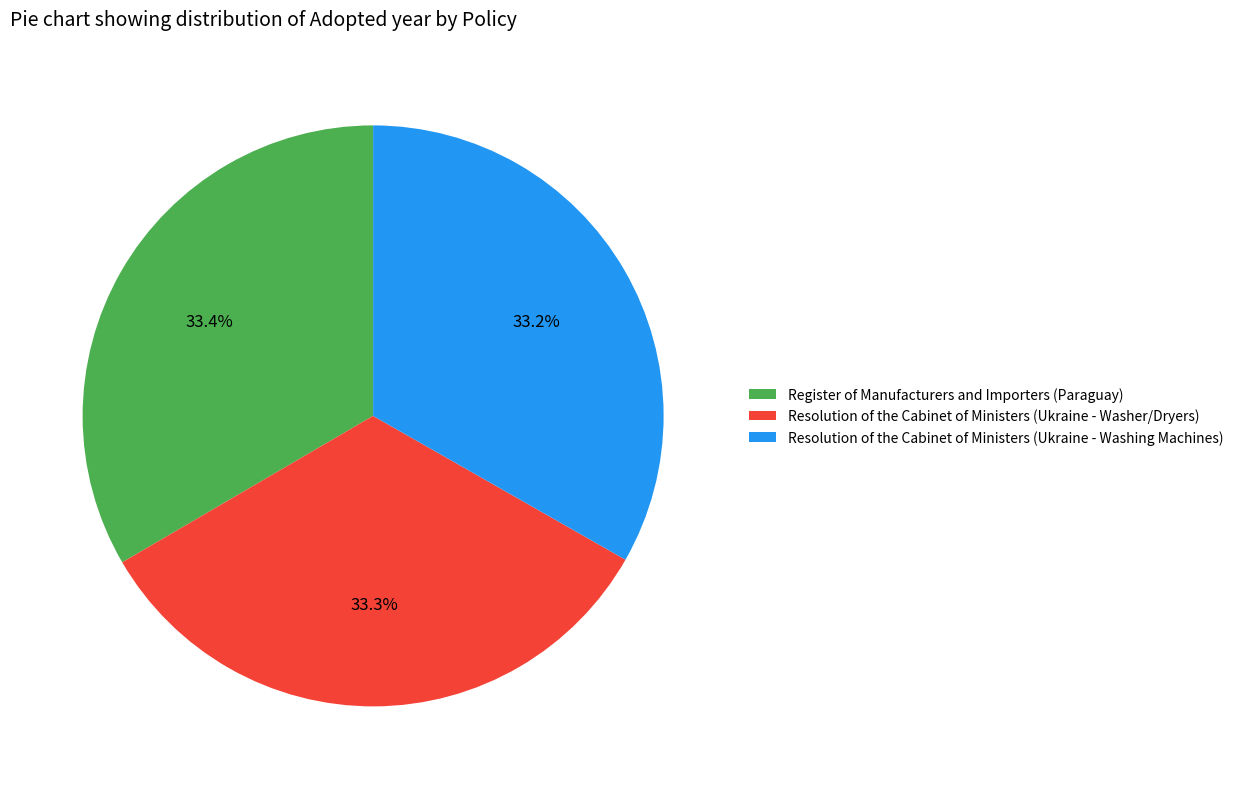

The Register of Manufacturers and Importers (Paraguay) slice represents 40% of the pie. True or false?

False